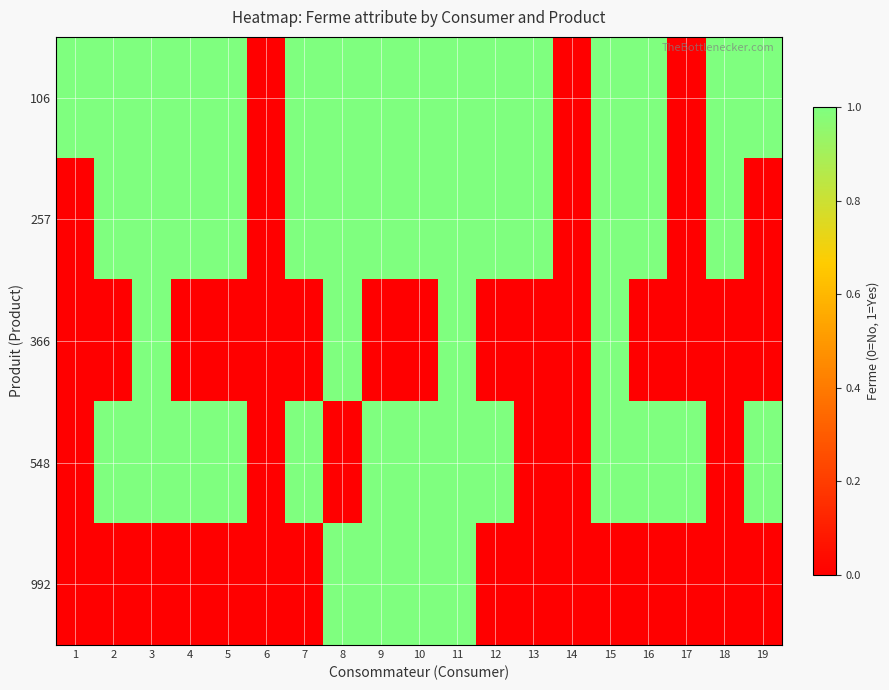

What is the maximum value shown in the chart?

1